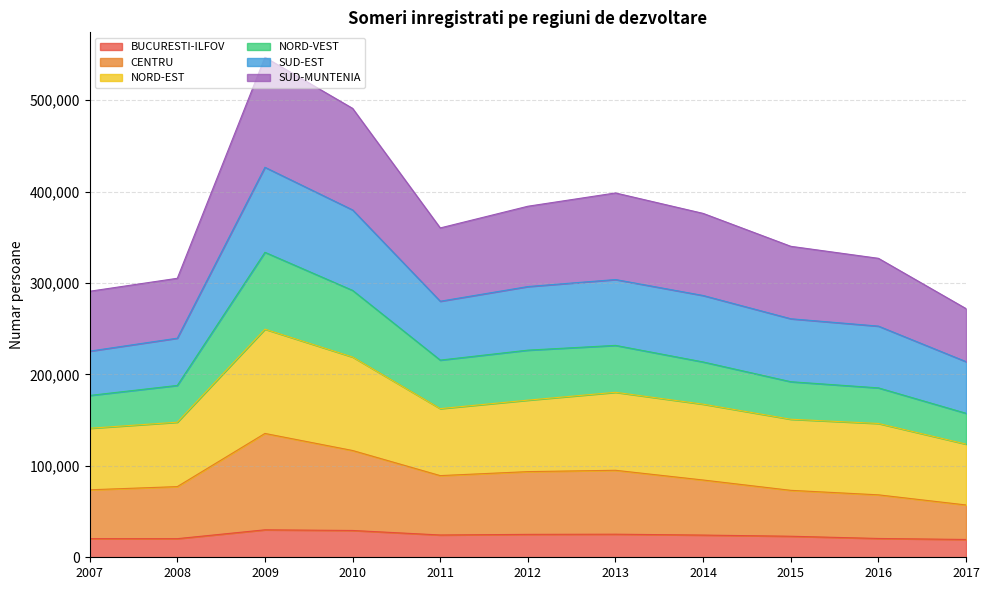

Rank the categories by BUCURESTI-ILFOV value from highest to lowest.

2009, 2010, 2013, 2012, 2011, 2014, 2015, 2016, 2007, 2008, 2017